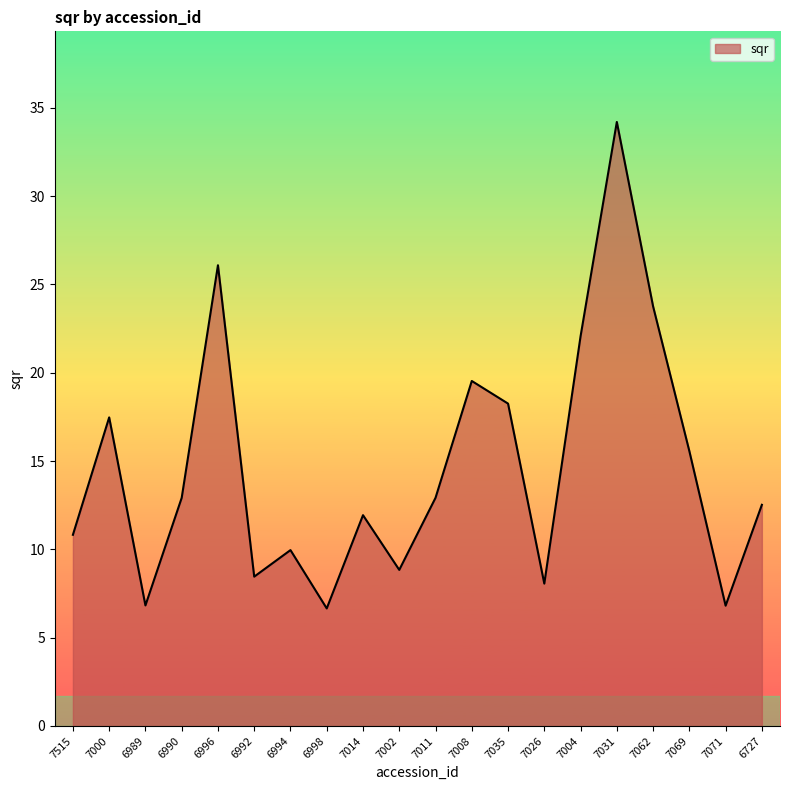

What is the difference between the values at 7004 and 7026?

14.0